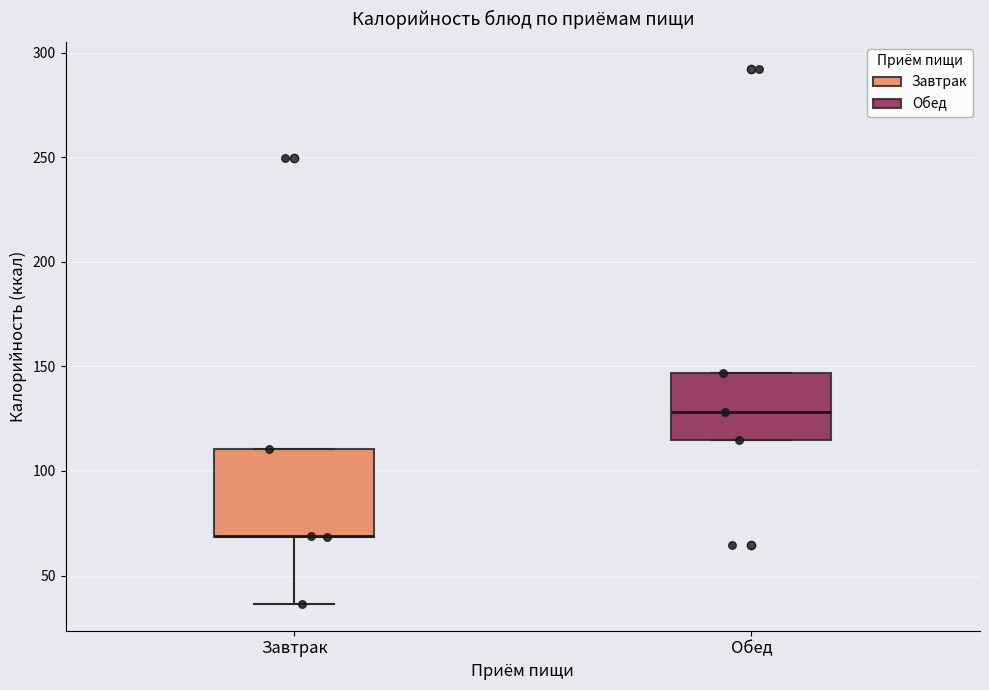

Where is the upper edge of the box for Завтрак on the y-axis? The values are not printed on the chart, so give them approximately, as read against the axis.

110